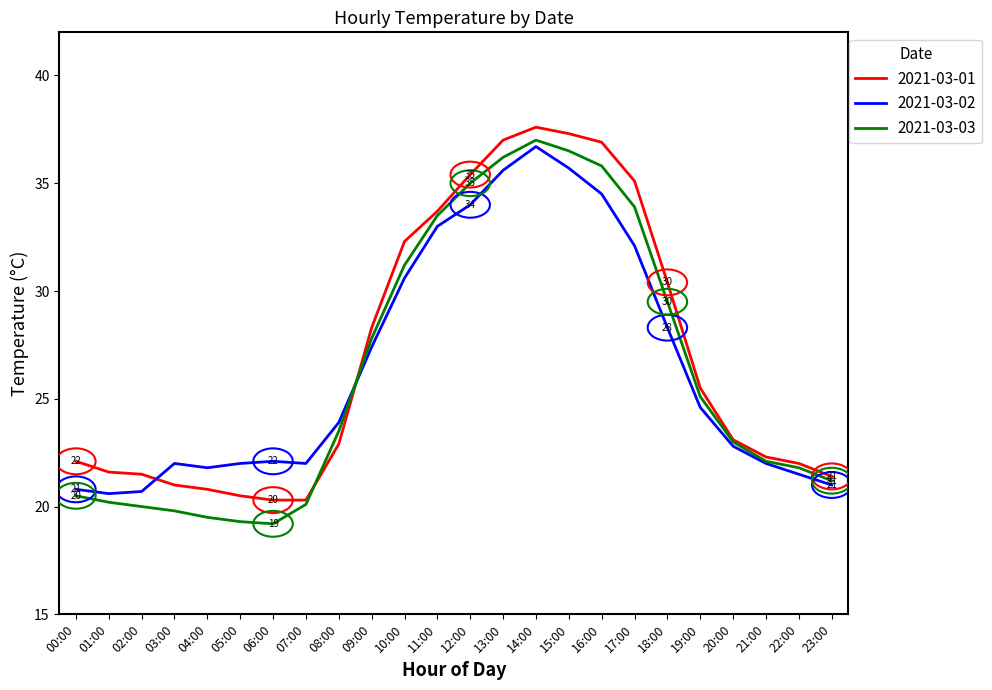

The 2021-03-02 series shows 21.8 at 04:00. True or false?

True